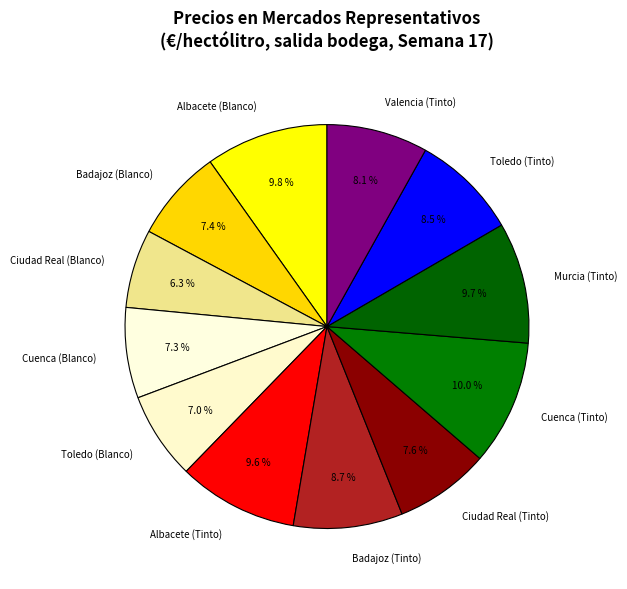

Is the sum of Cuenca (Blanco) and Albacete (Tinto) greater than half?

No